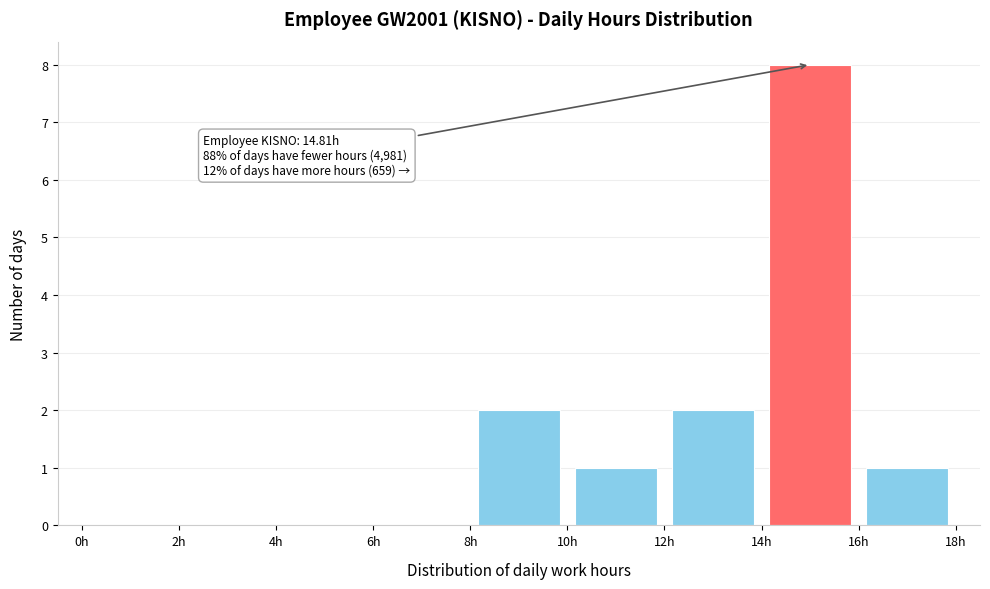

Over which range of the x-axis is the bar tallest?

14 to 16